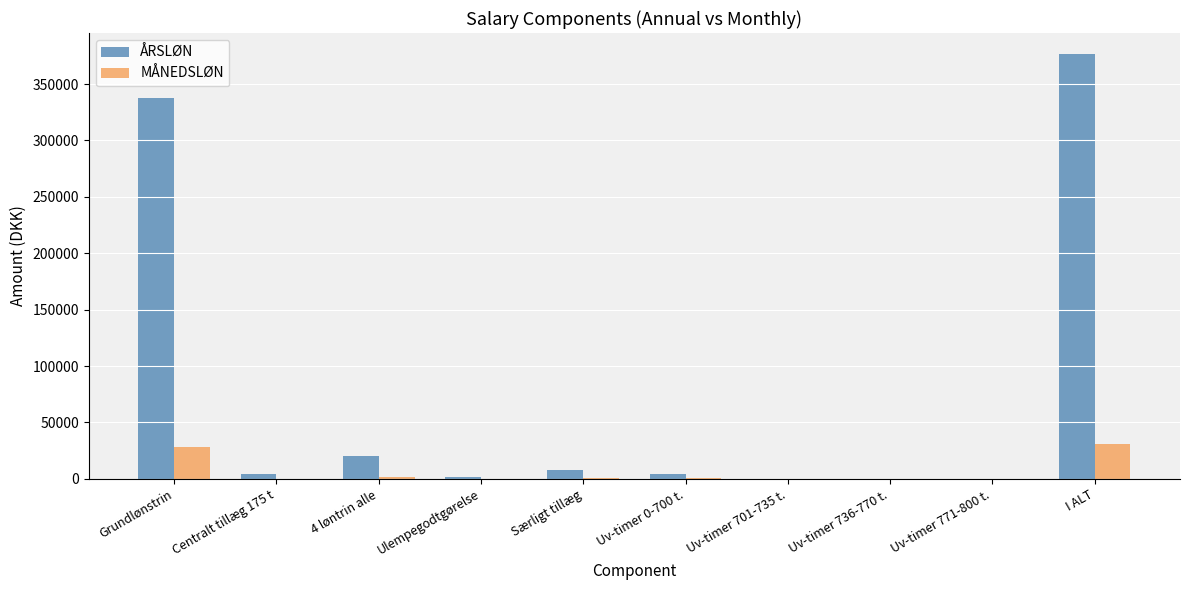

Which series has the largest total across all categories?

ÅRSLØN